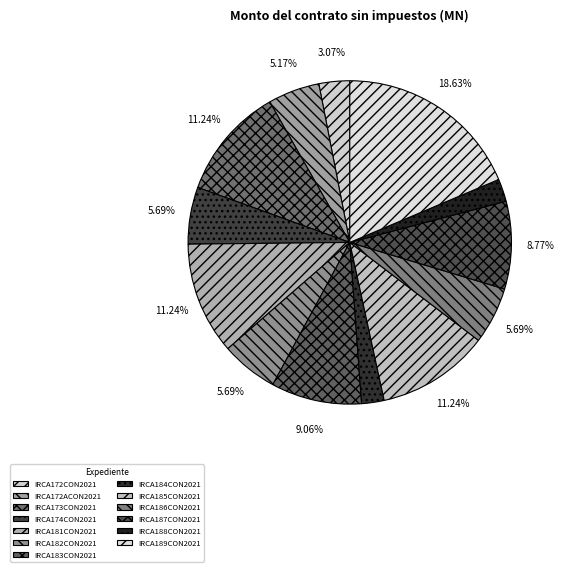

How many slices are in this pie chart?

13